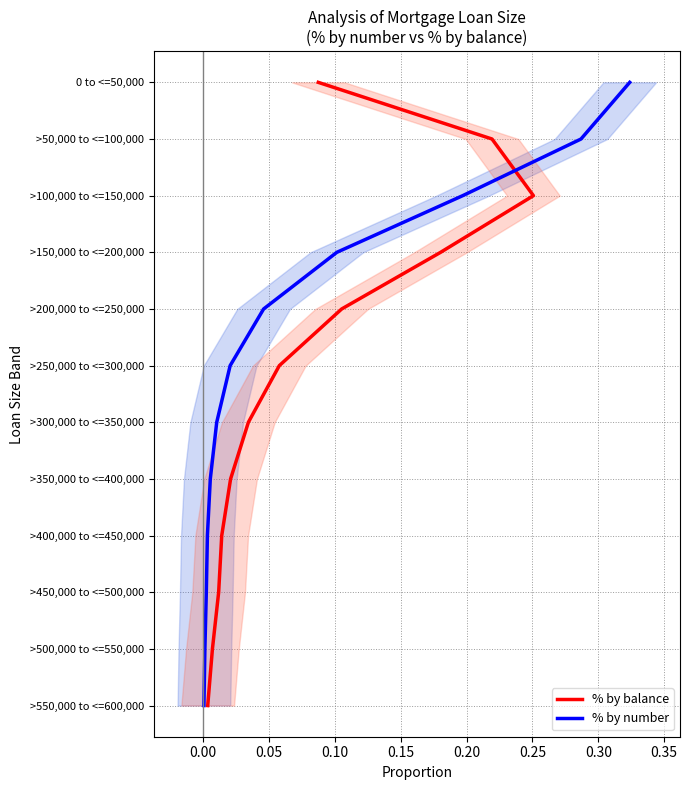

True or false: % by number has a value of 16 at 11.

False